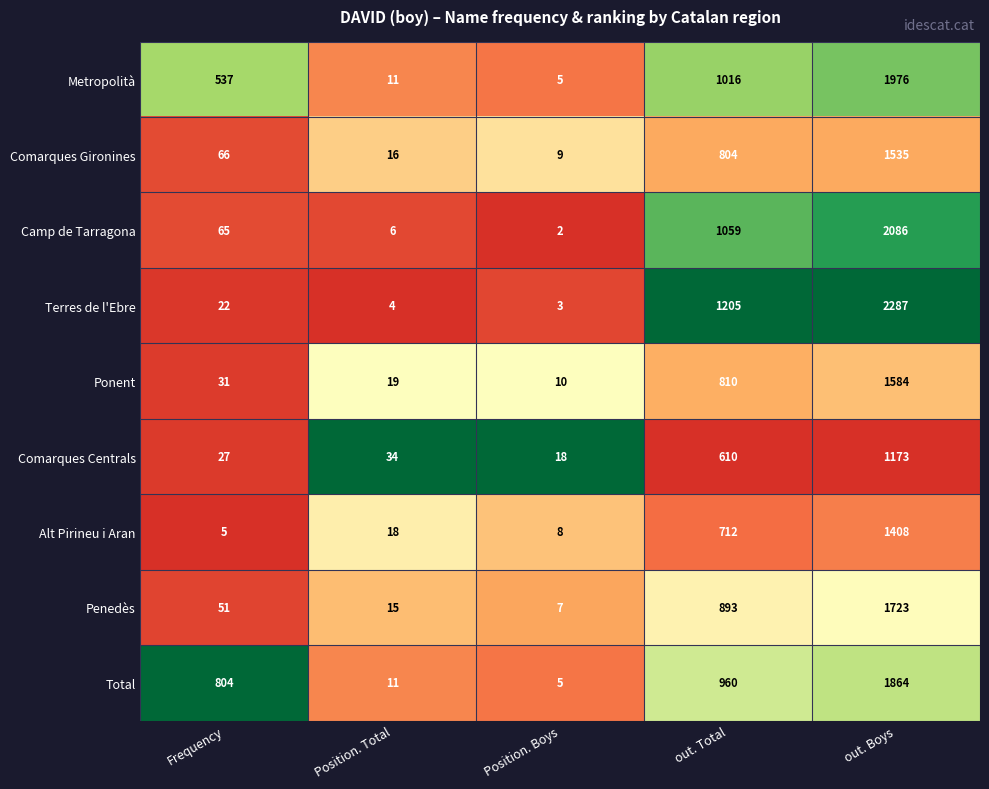

The value of Penedès at out. Boys is 1723. True or false?

True